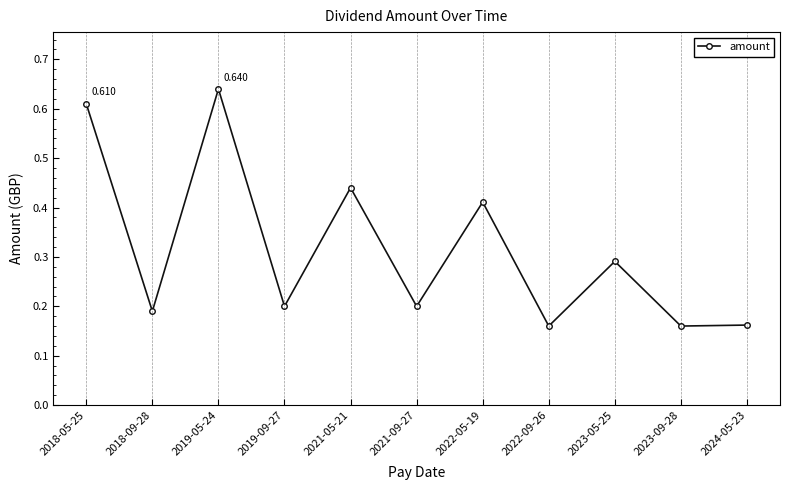

Reading left to right, what are all the values shown in this chart?

2018-05-25=0.6	2018-09-28=0.2	2019-05-24=0.6	2019-09-27=0.2	2021-05-21=0.4	2021-09-27=0.2	2022-05-19=0.4	2022-09-26=0.2	2023-05-25=0.3	2023-09-28=0.2	2024-05-23=0.2